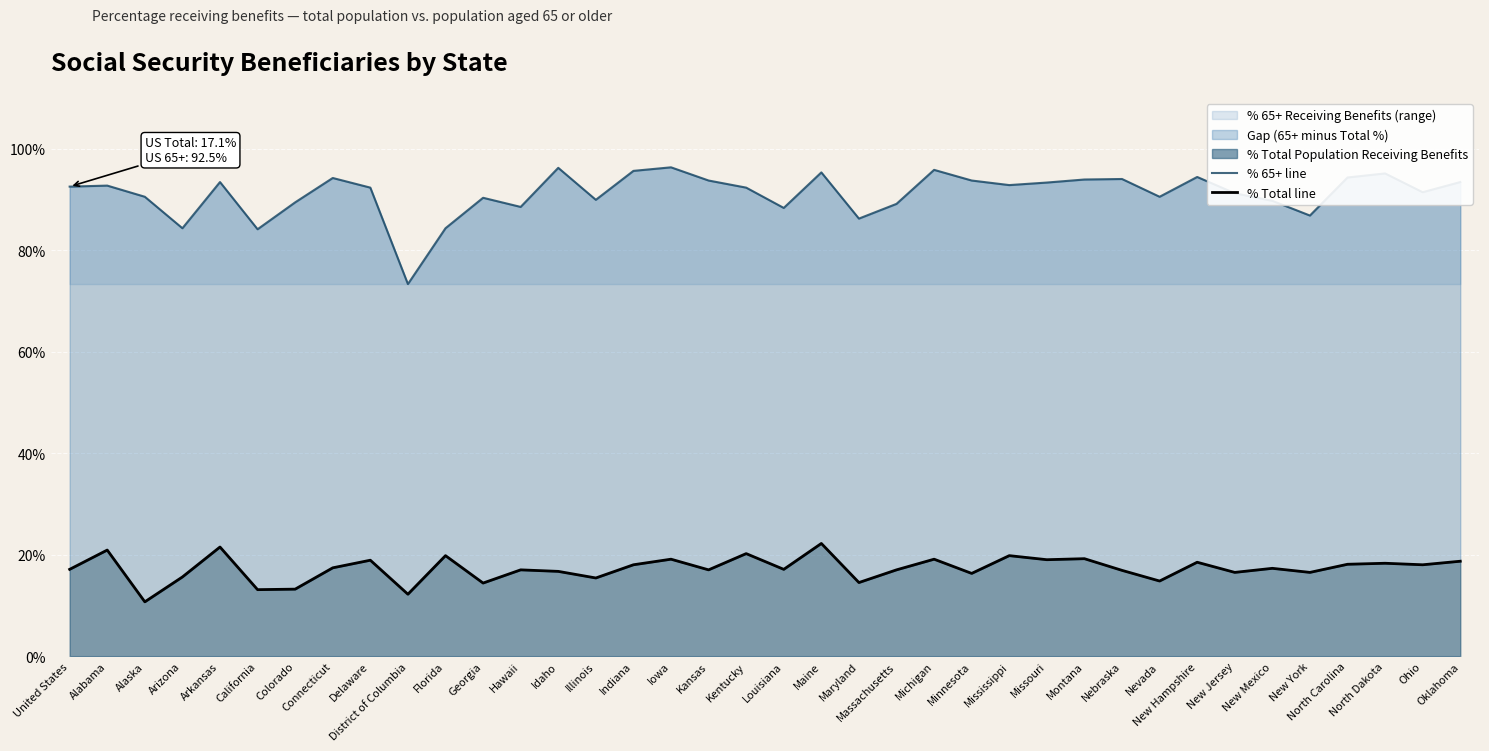

What is the label of the 22nd point from the left?

Maryland